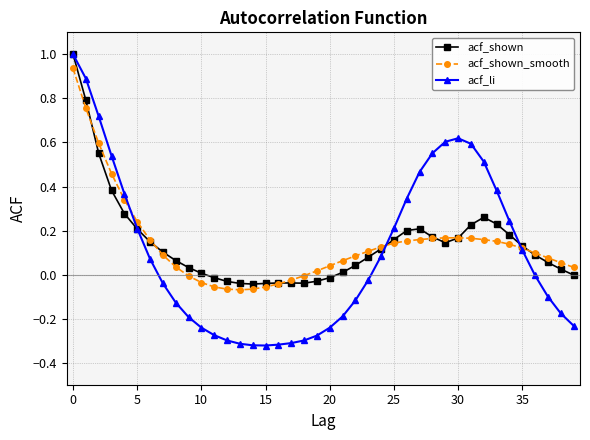

Which series has the widest spread of values?

acf_li